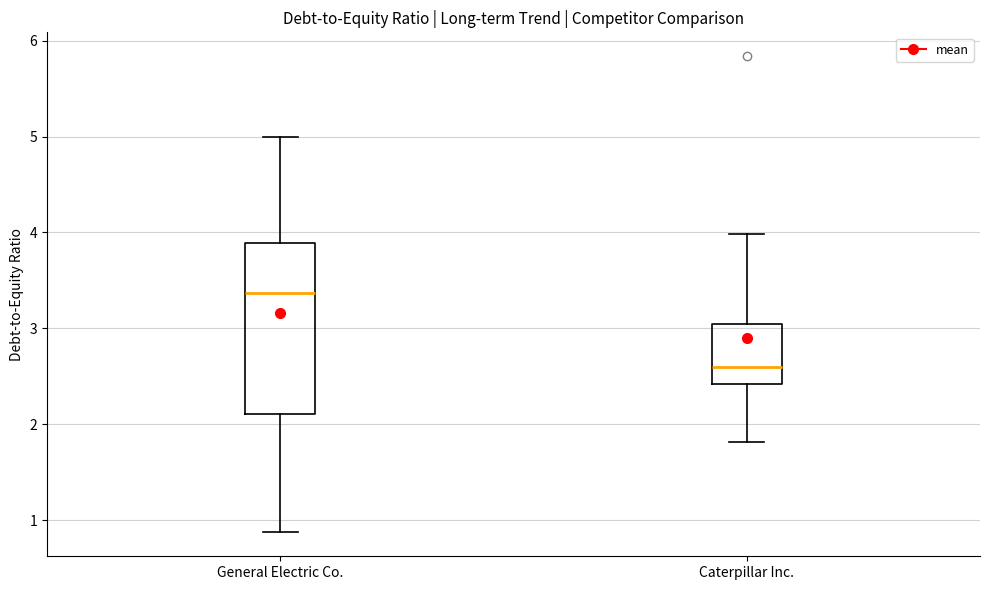

Which box's median line is the highest?

General Electric Co.